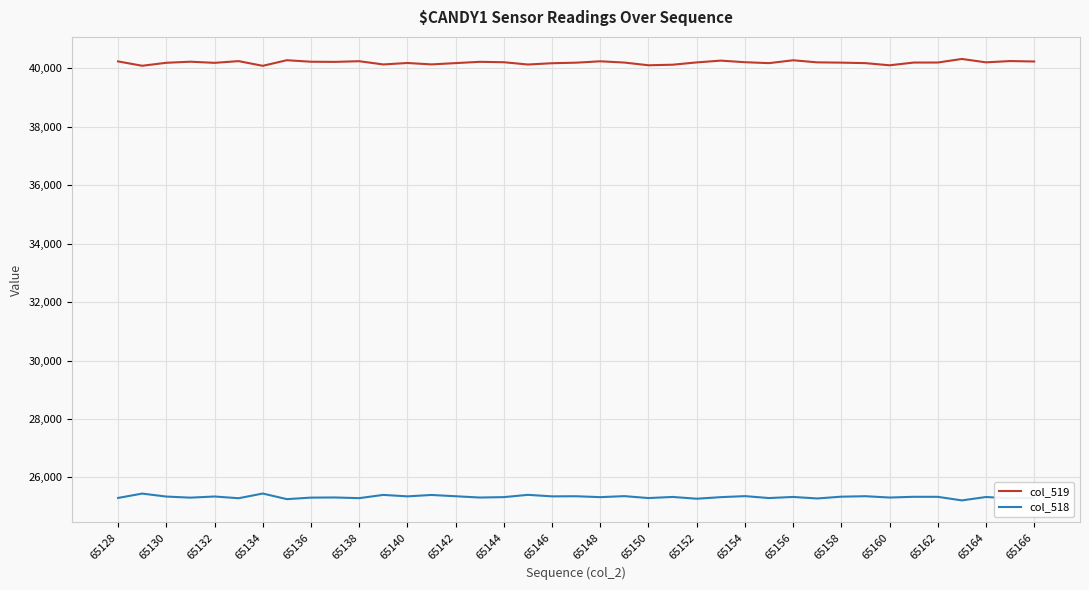

What is the sum of all col_519 values?

1567798